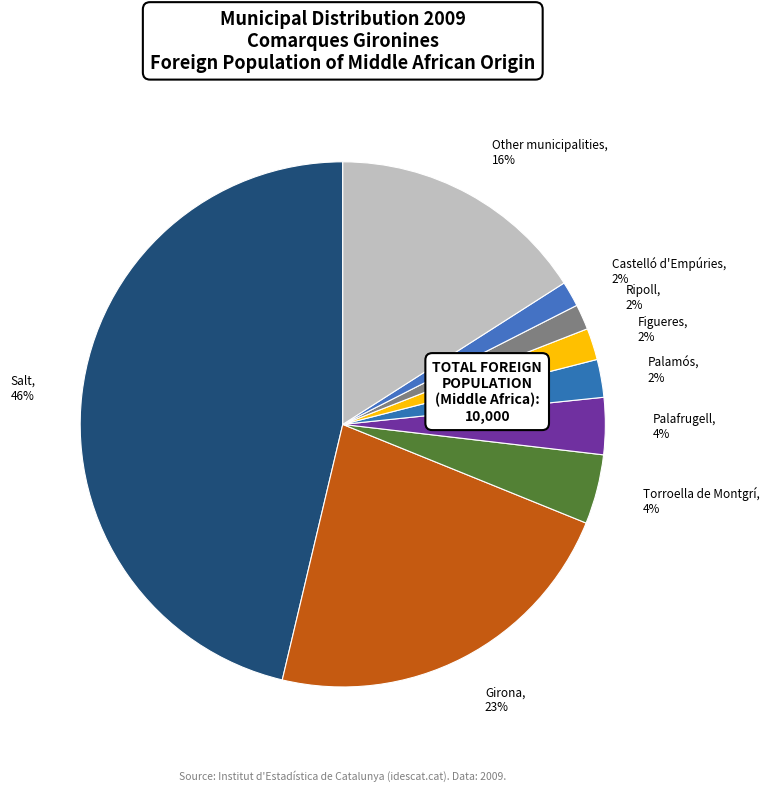

Is it true that Ripoll, 2% is 2% of the pie?

True